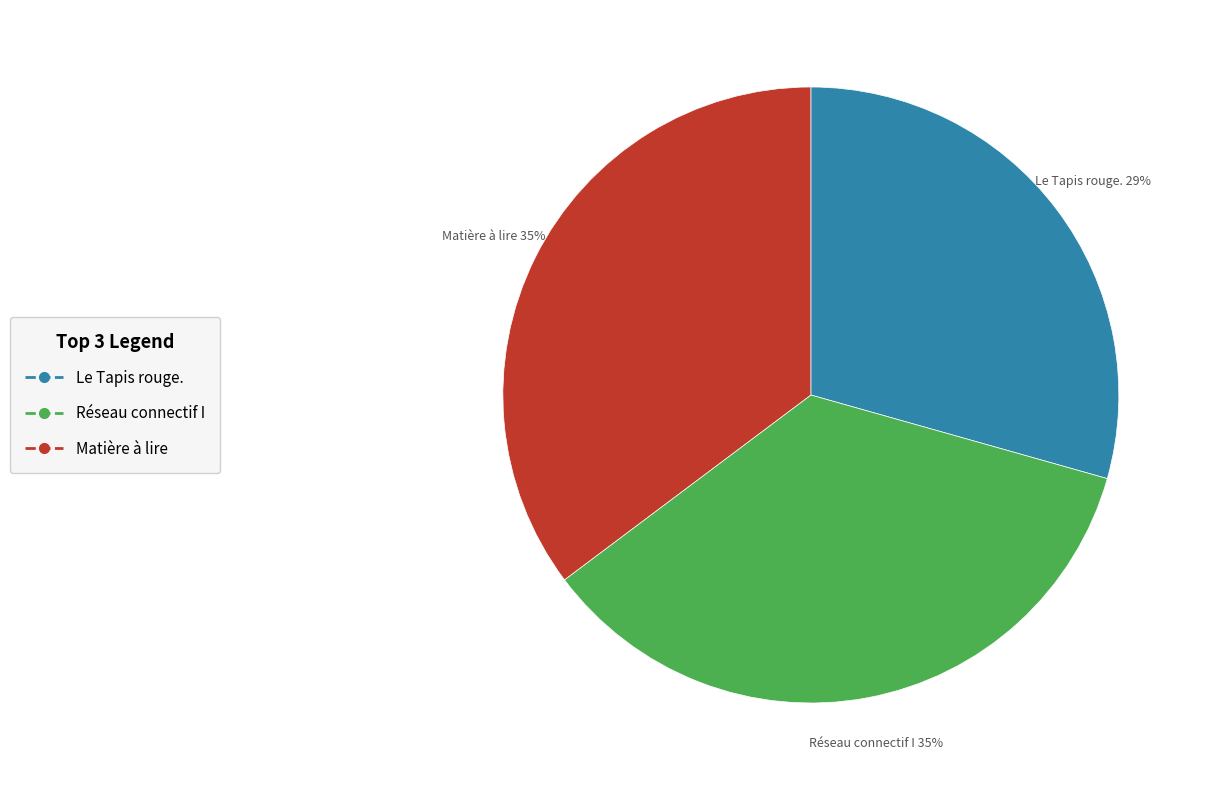

Do Matière à lire and Le Tapis rouge. together represent more than half of the pie?

Yes